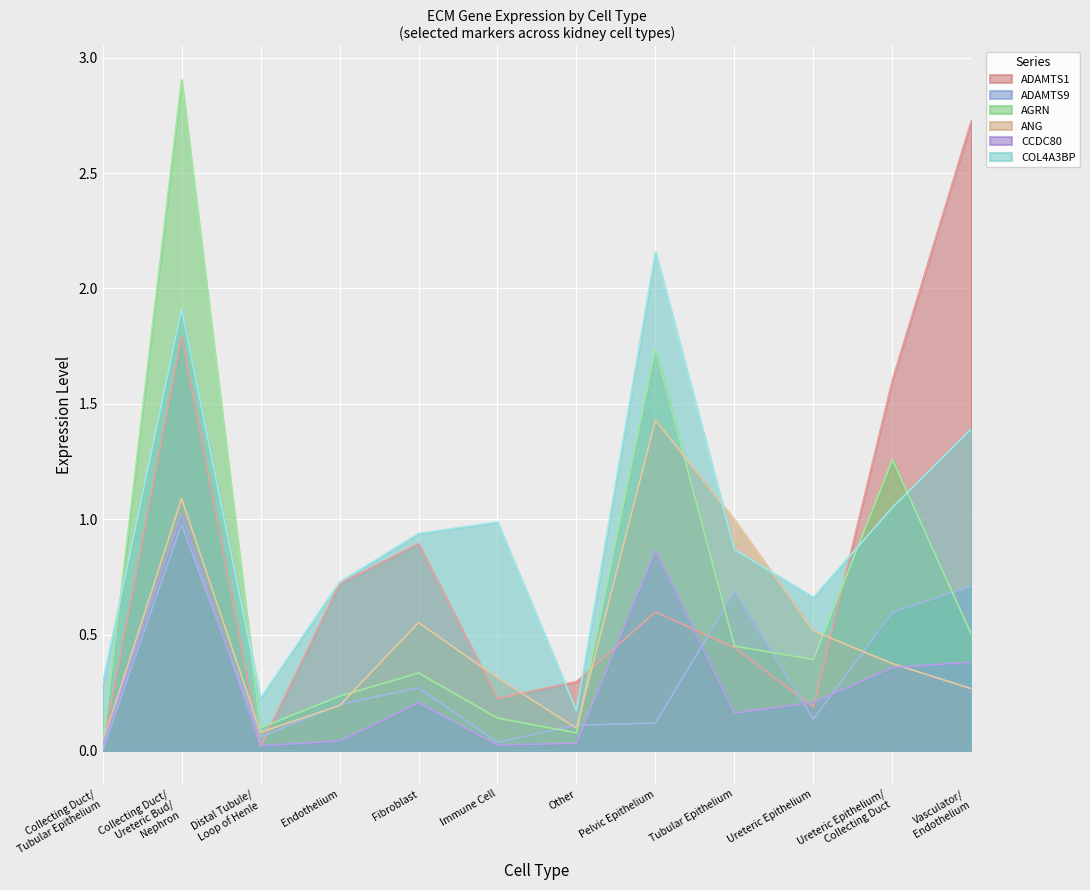

Which series has the largest range (max minus min)?

AGRN